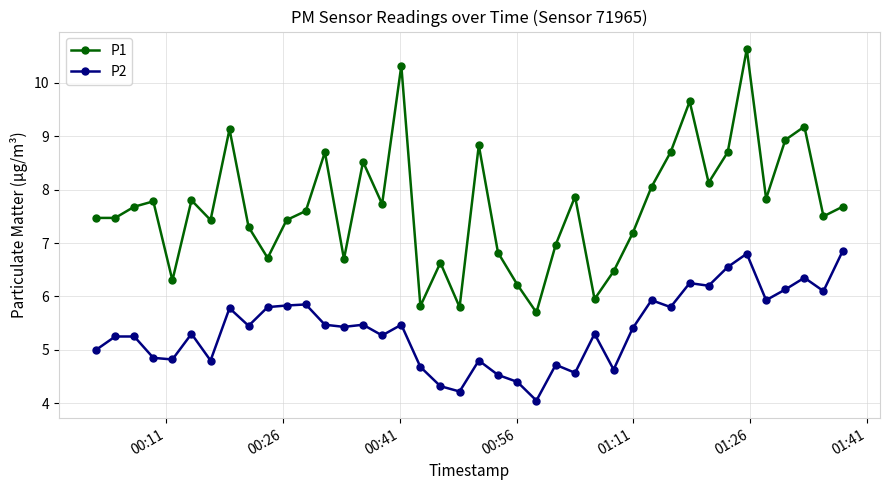

What is the value of the P2 point at the 6th from the left?

5.3